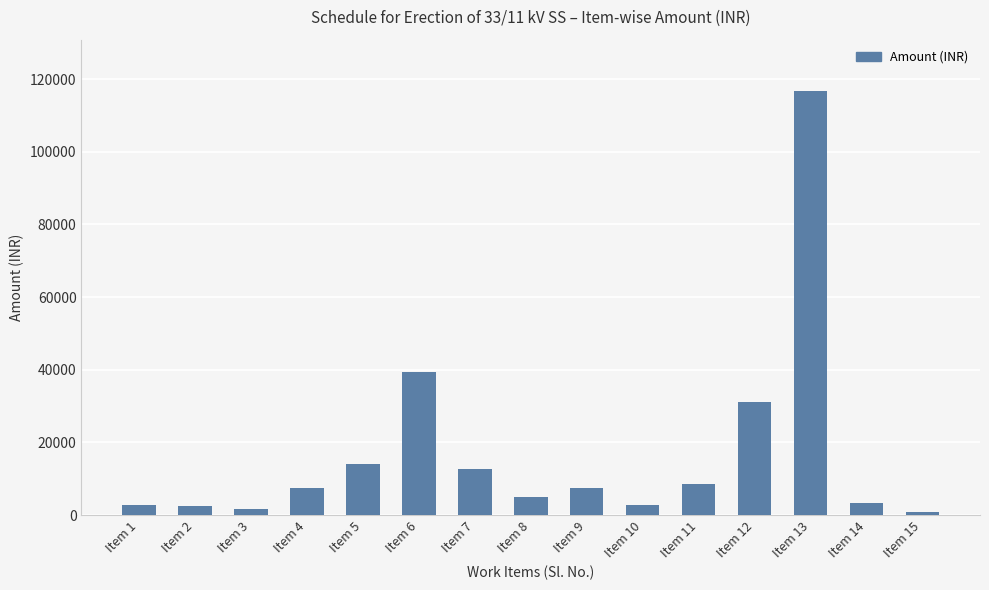

What is the minimum value shown in the chart?

768.0